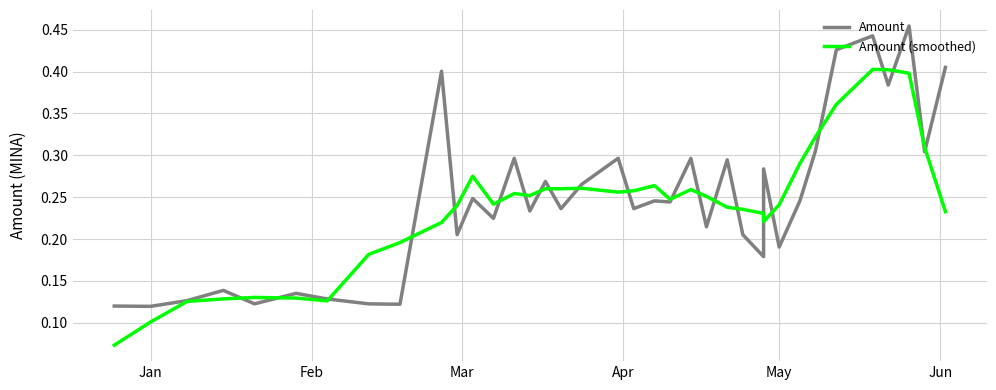

Which series has the largest range (max minus min)?

Amount